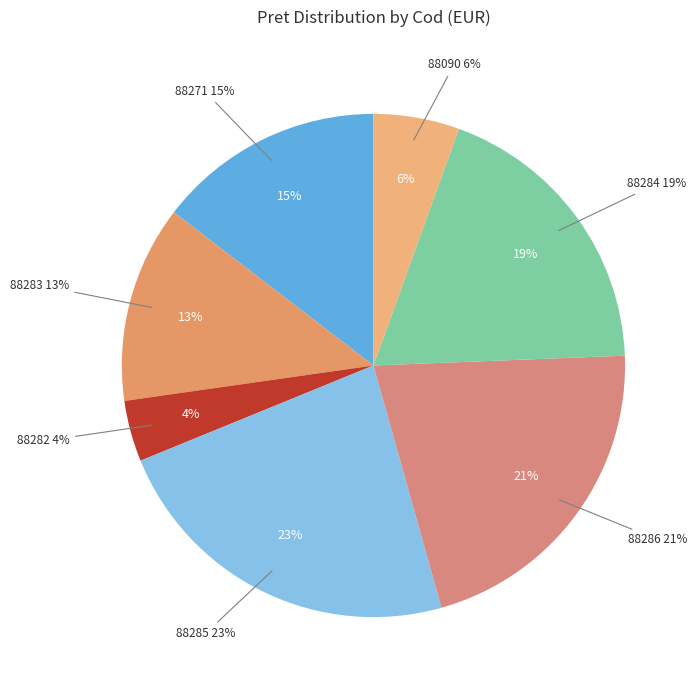

To the nearest percent, what is the difference between the largest and smallest slice percentages?

19%